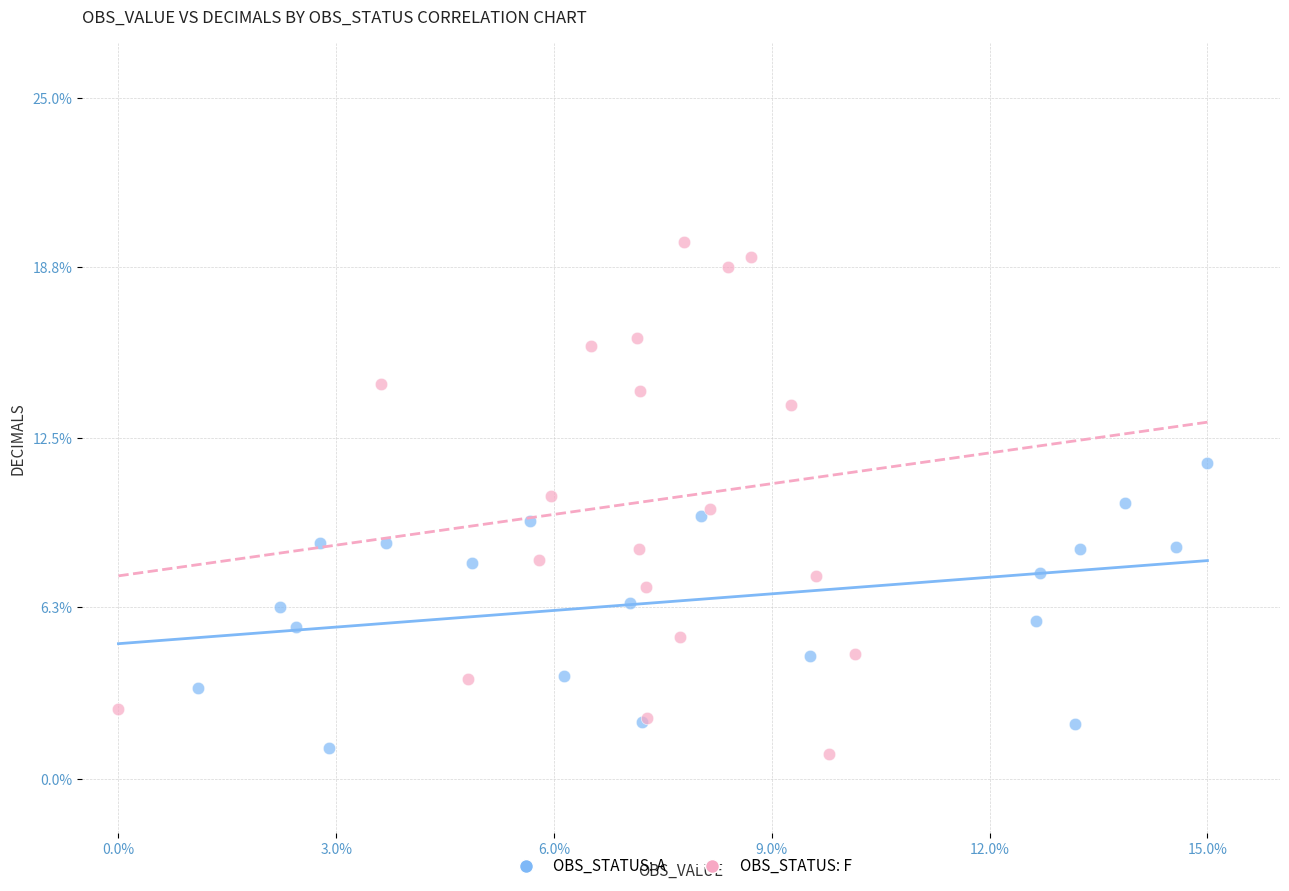

What are all the series names shown in the legend?

OBS_STATUS: A, OBS_STATUS: F